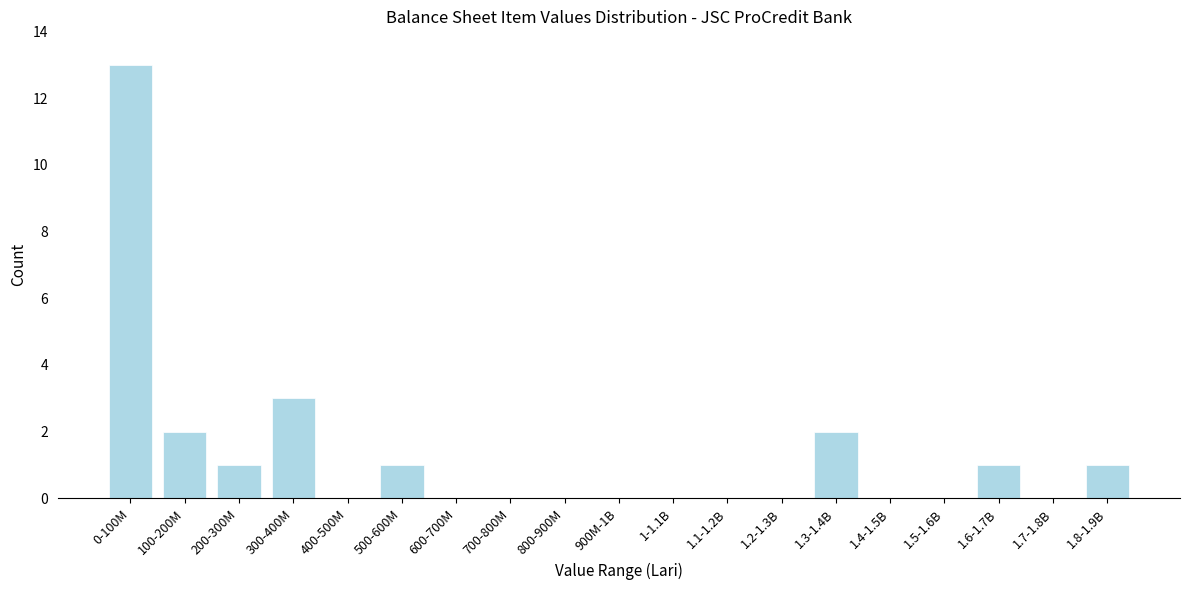

Reading left to right, extract all data points from this chart.

0-100M=13	100-200M=2	200-300M=1	300-400M=3	400-500M=0	500-600M=1	600-700M=0	700-800M=0	800-900M=0	900M-1B=0	1-1.1B=0	1.1-1.2B=0	1.2-1.3B=0	1.3-1.4B=2	1.4-1.5B=0	1.5-1.6B=0	1.6-1.7B=1	1.7-1.8B=0	1.8-1.9B=1